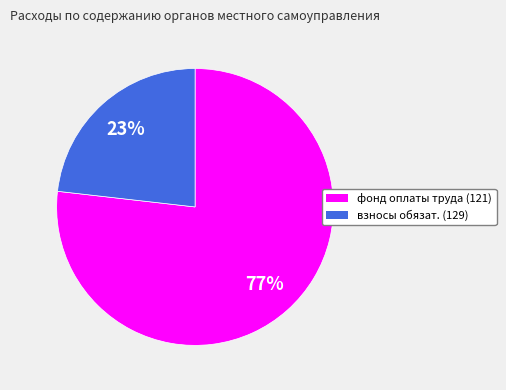

Which slice is the largest?

фонд оплаты труда (121)